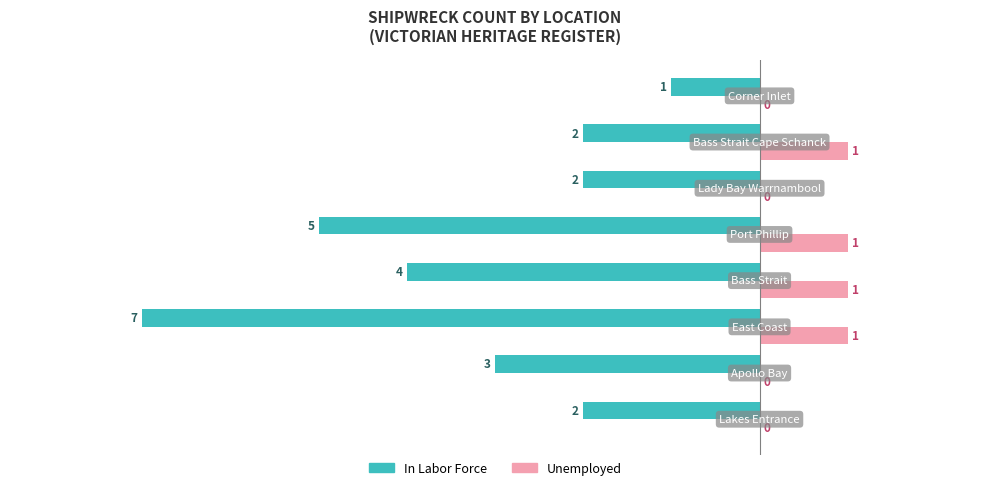

Which series has the largest total across all categories?

Unemployed